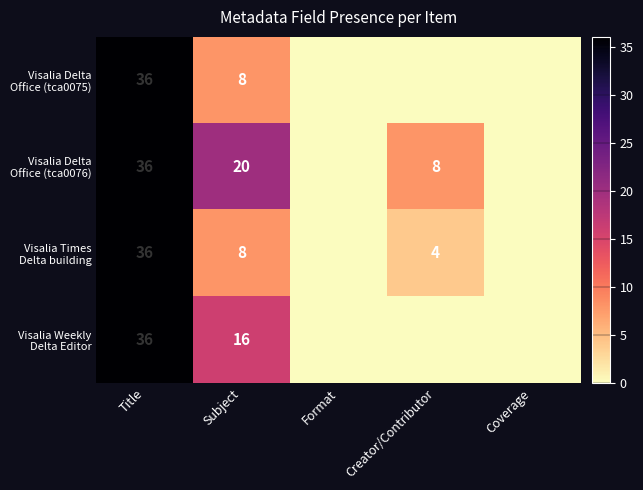

What is the total value across all series at Title?

144